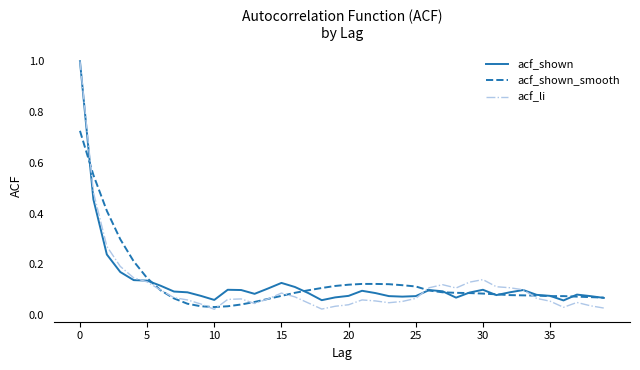

What is the highest value of the acf_li series?

1.0